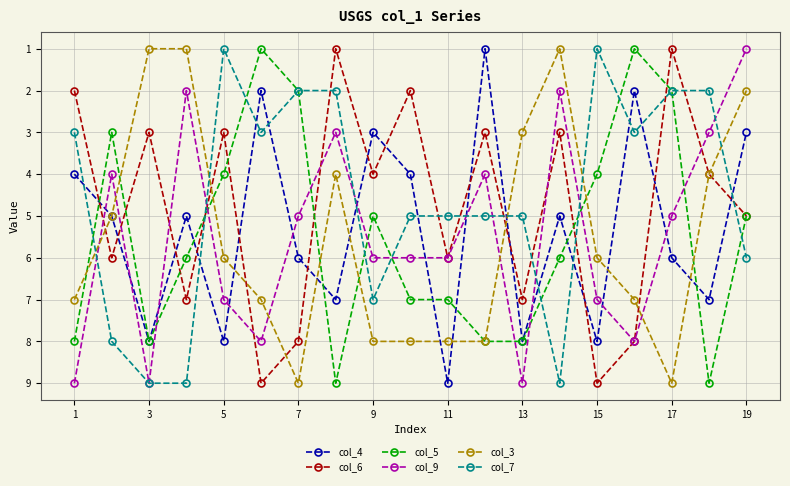

Which series ends up on top after the final intersection of col_4 and col_9?

col_4